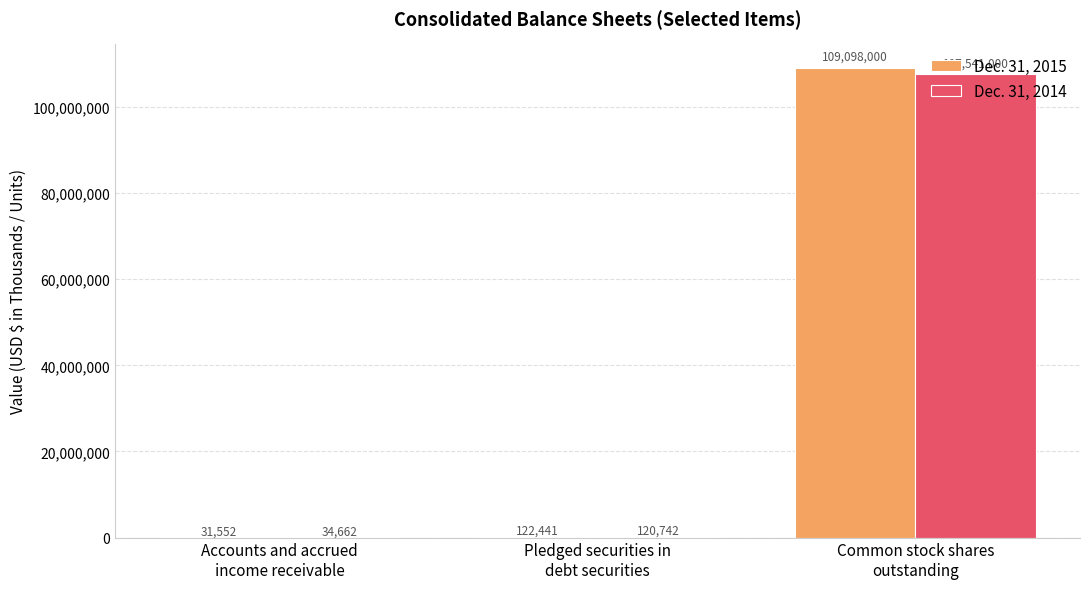

What are all the series names shown in the legend?

Dec. 31, 2015, Dec. 31, 2014